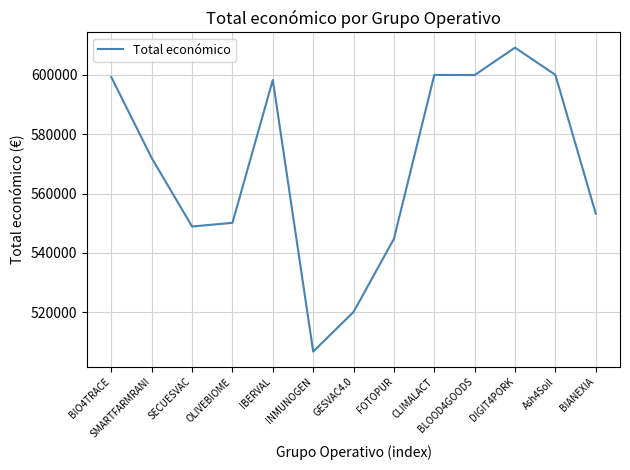

What position from the left is OLIVEBIOME?

4